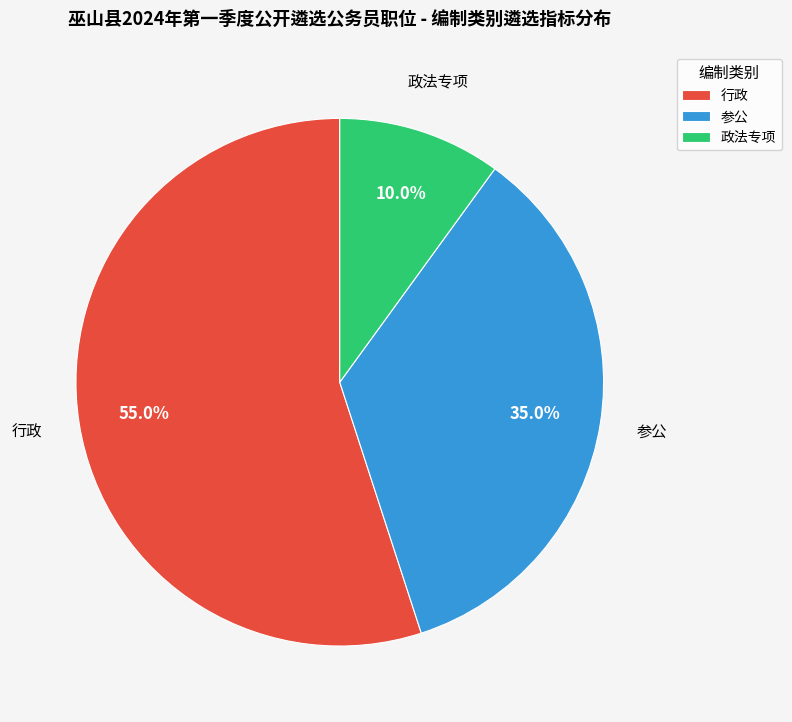

Rank the categories by value from highest to lowest.

行政, 参公, 政法专项